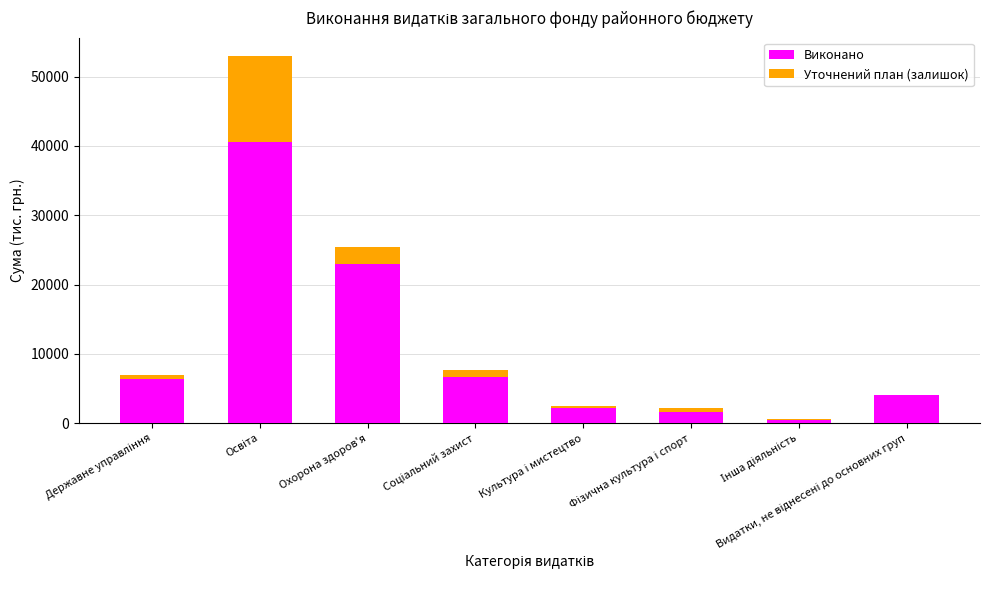

The Виконано series shows 23000.8 at Охорона здоров'я. True or false?

True